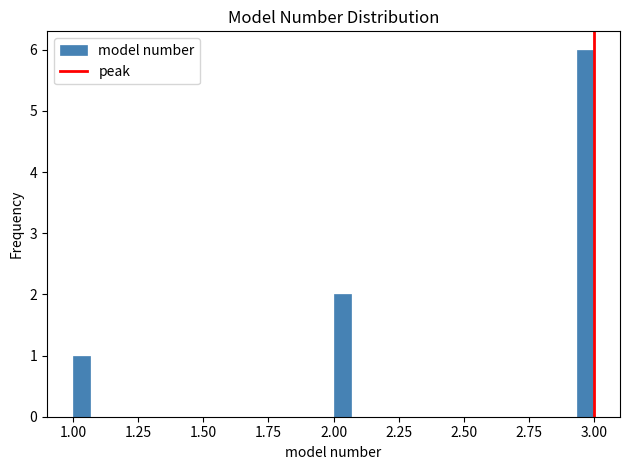

Read against the x-axis, roughly where is the centre of the tallest bar?

2.95